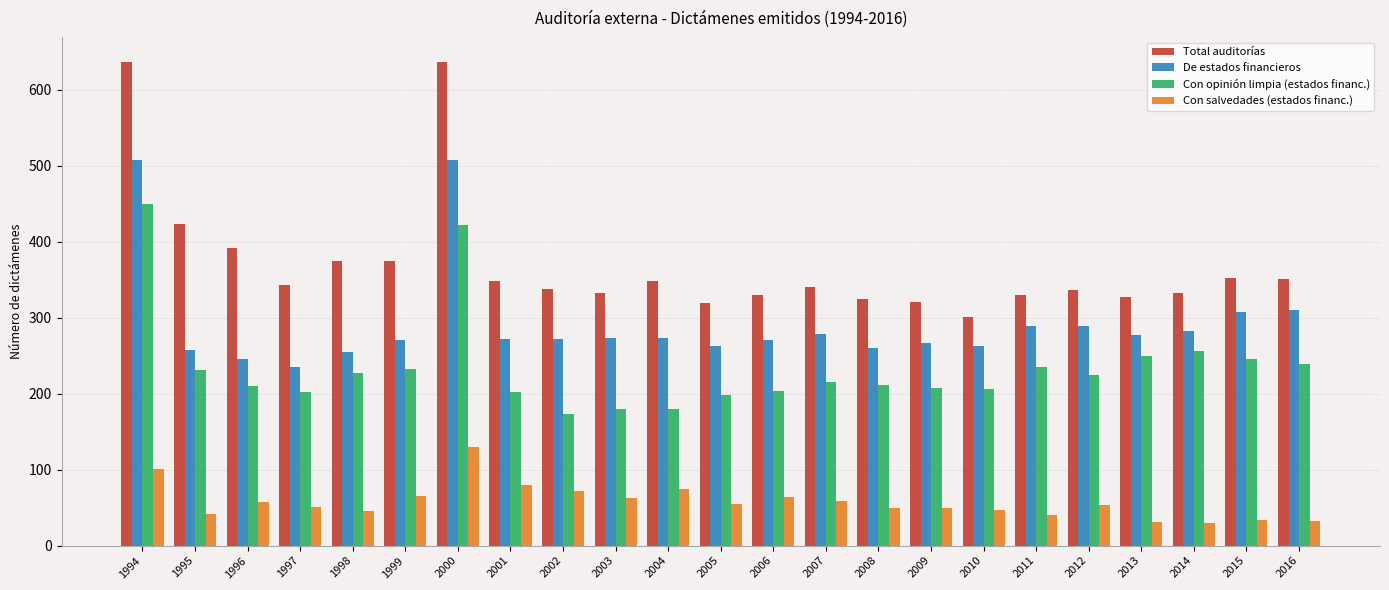

Does the chart contain any negative values?

No